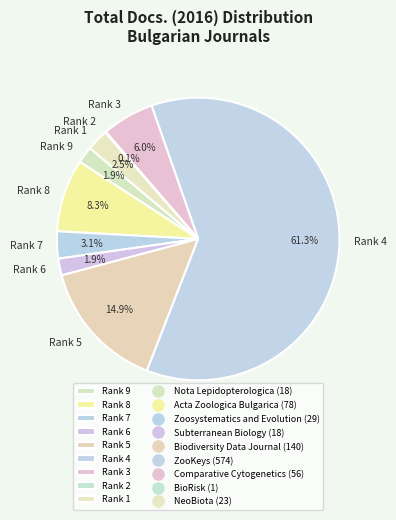

To the nearest percent, what is the average slice percentage?

11%